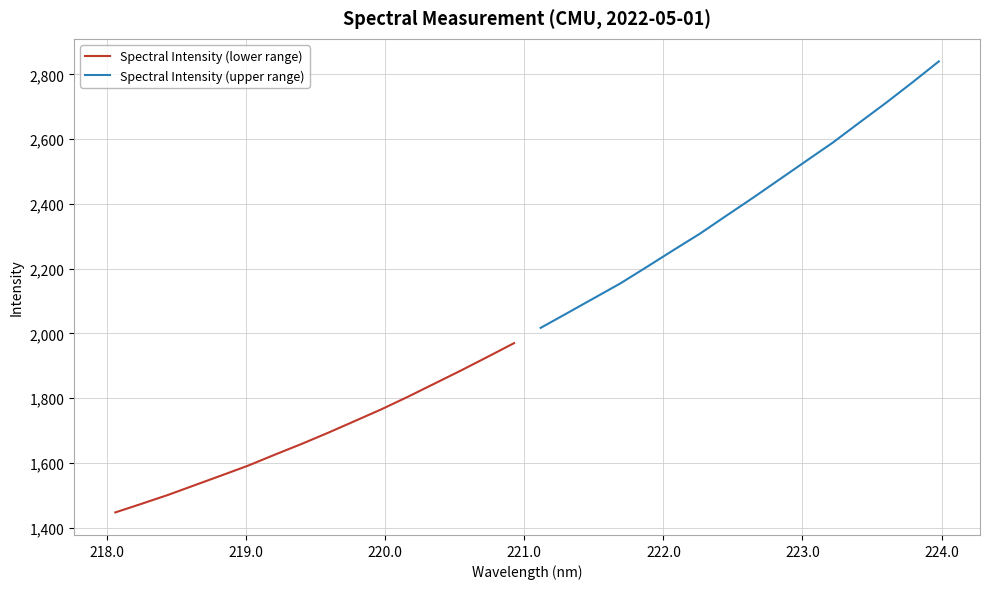

What is the maximum value for Spectral Intensity (lower range)?

1970.1